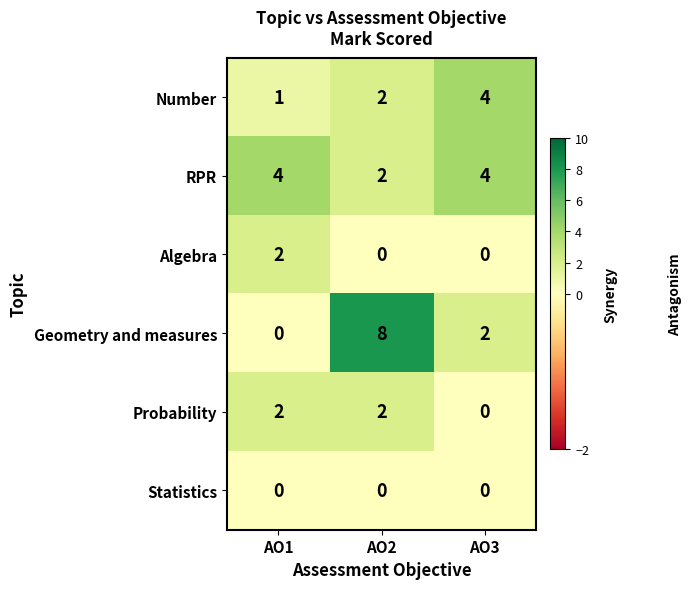

Rank the categories by Number value from lowest to highest.

AO1, AO2, AO3